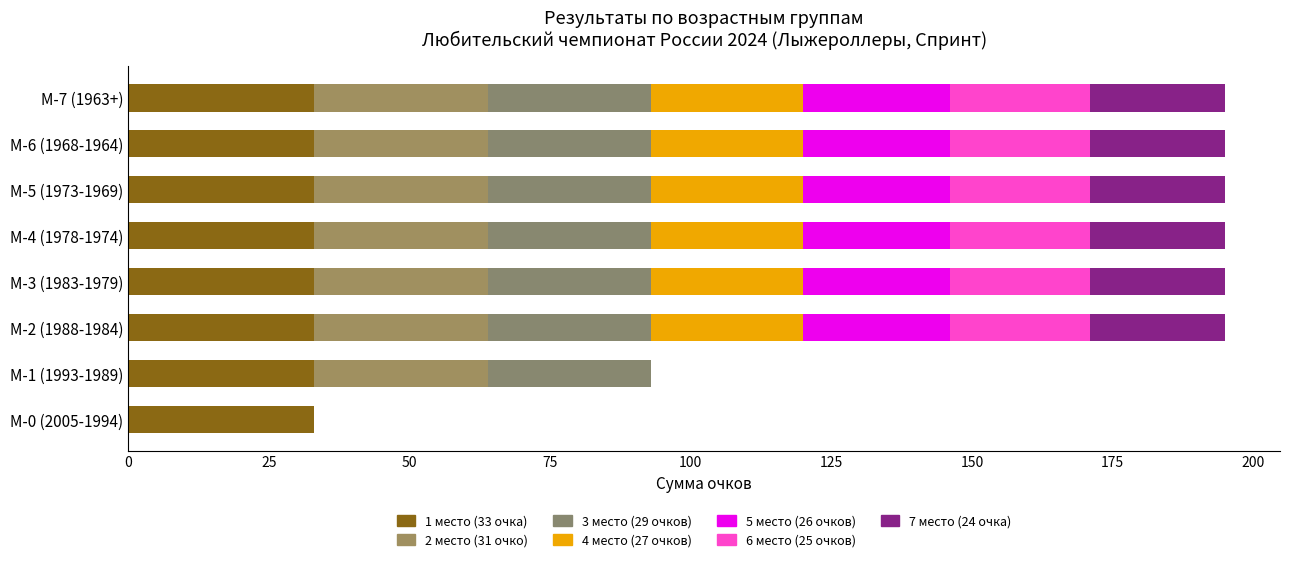

How many distinct data groups are displayed?

7